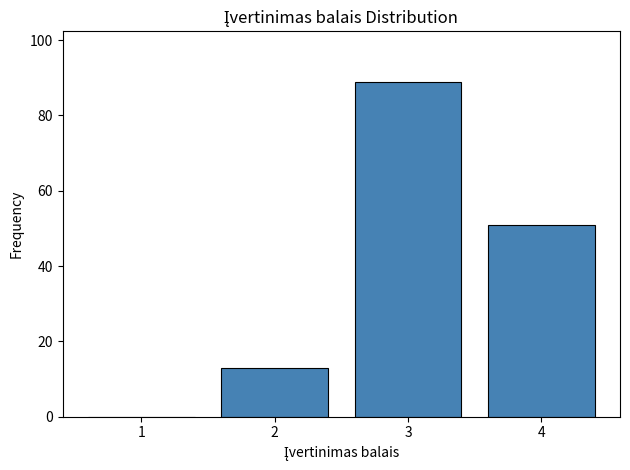

Over which range of the x-axis is the bar tallest?

2.5 to 3.5